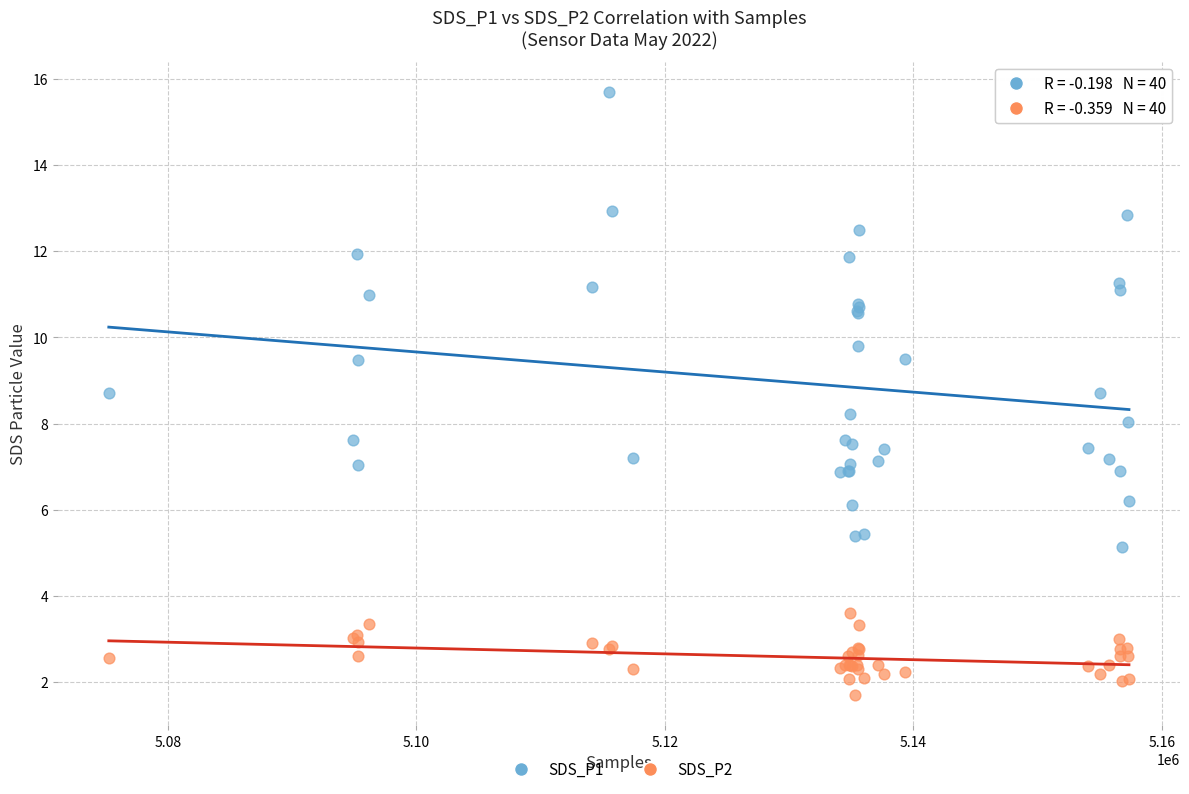

Which series reaches the minimum Y coordinate?

SDS_P2